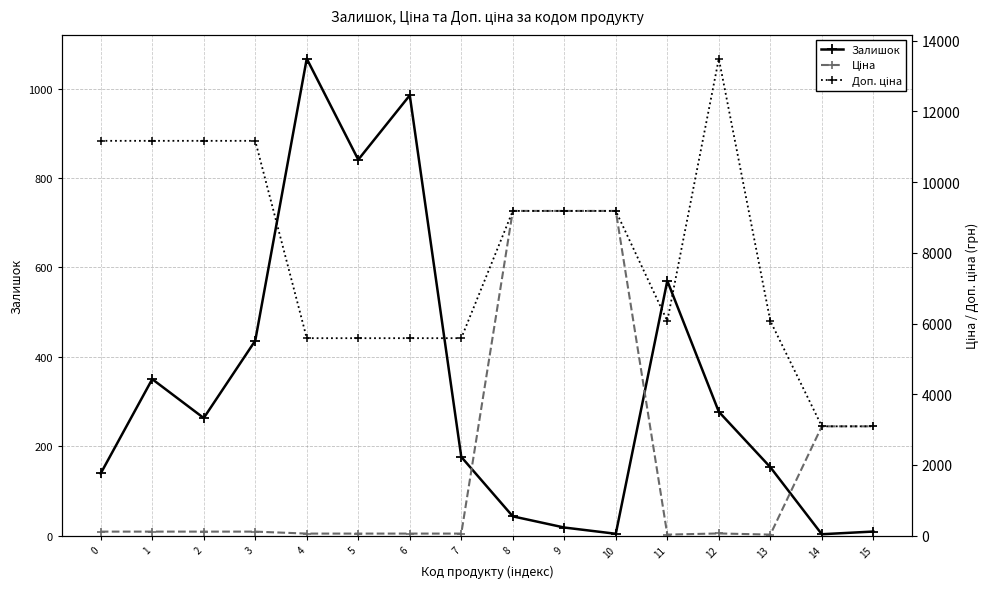

What is the maximum value for Залишок?

1067